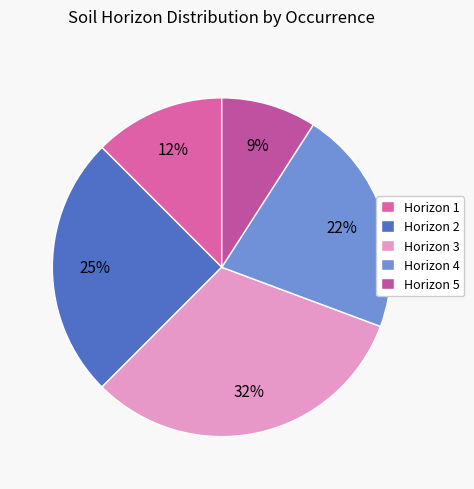

How many slices are in this pie chart?

5